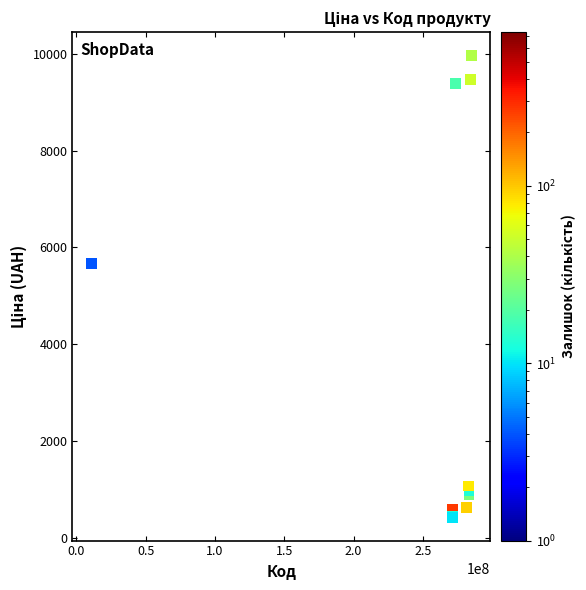

What Y value in the scatter plot is closest to 5195?

5673.8